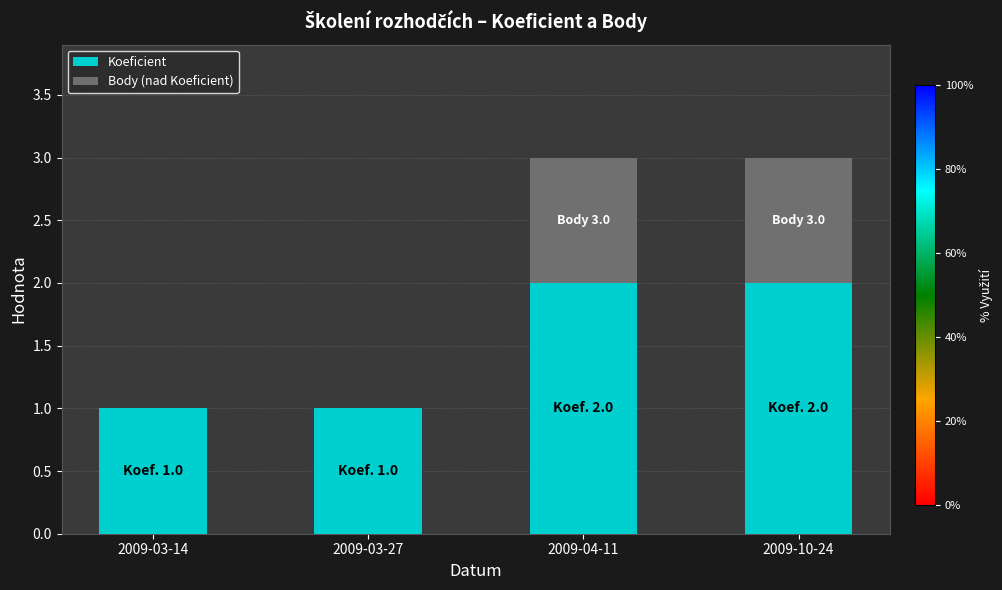

The Koeficient series shows 1 at 2009-03-27. True or false?

True